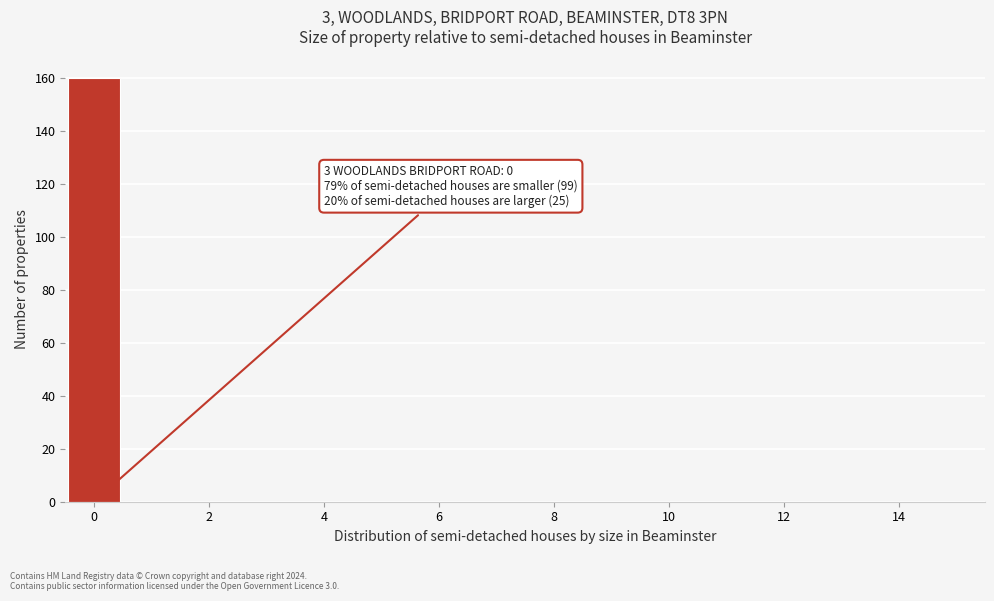

Over which range of the x-axis is the bar tallest?

-0.5 to 0.5